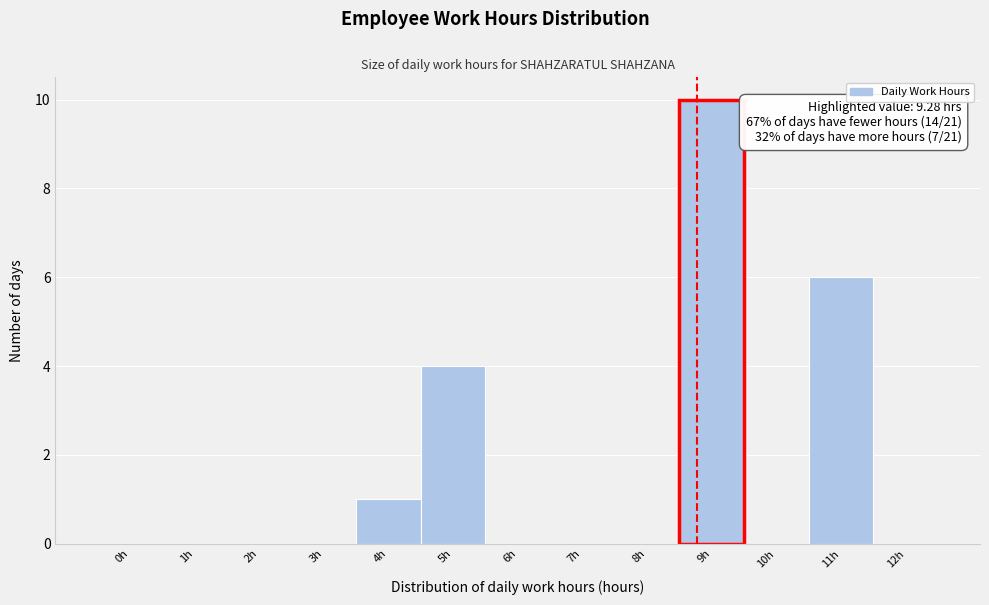

Reading right to left, transcribe all the data shown in this chart.

12h=0	11h=6	10h=0	9h=10	8h=0	7h=0	6h=0	5h=4	4h=1	3h=0	2h=0	1h=0	0h=0